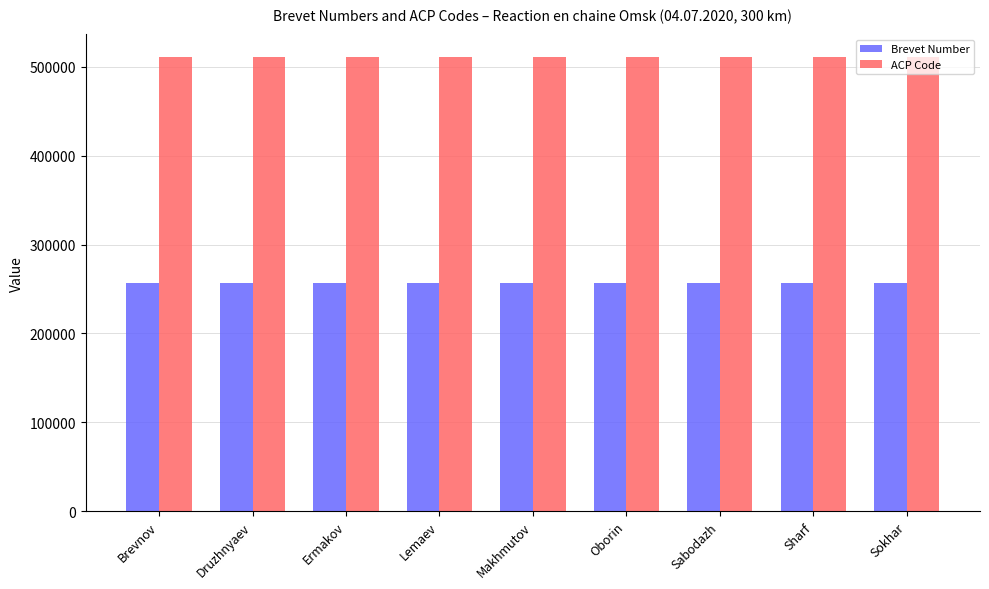

What is the difference between the highest and lowest values at Druzhnyaev?

254436